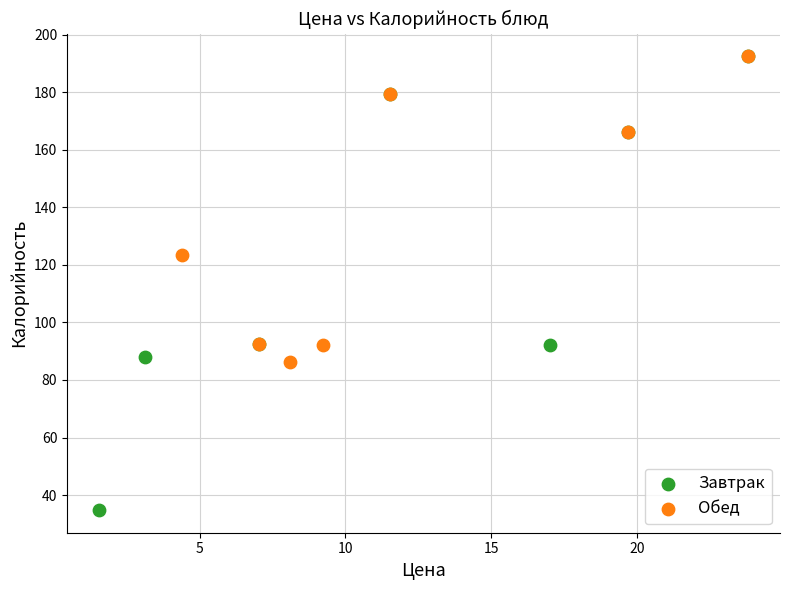

Which series has the widest spread of Y values?

Завтрак